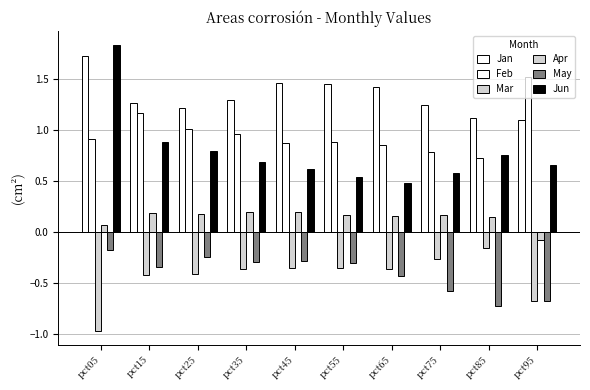

How many values in Apr are below zero?

1